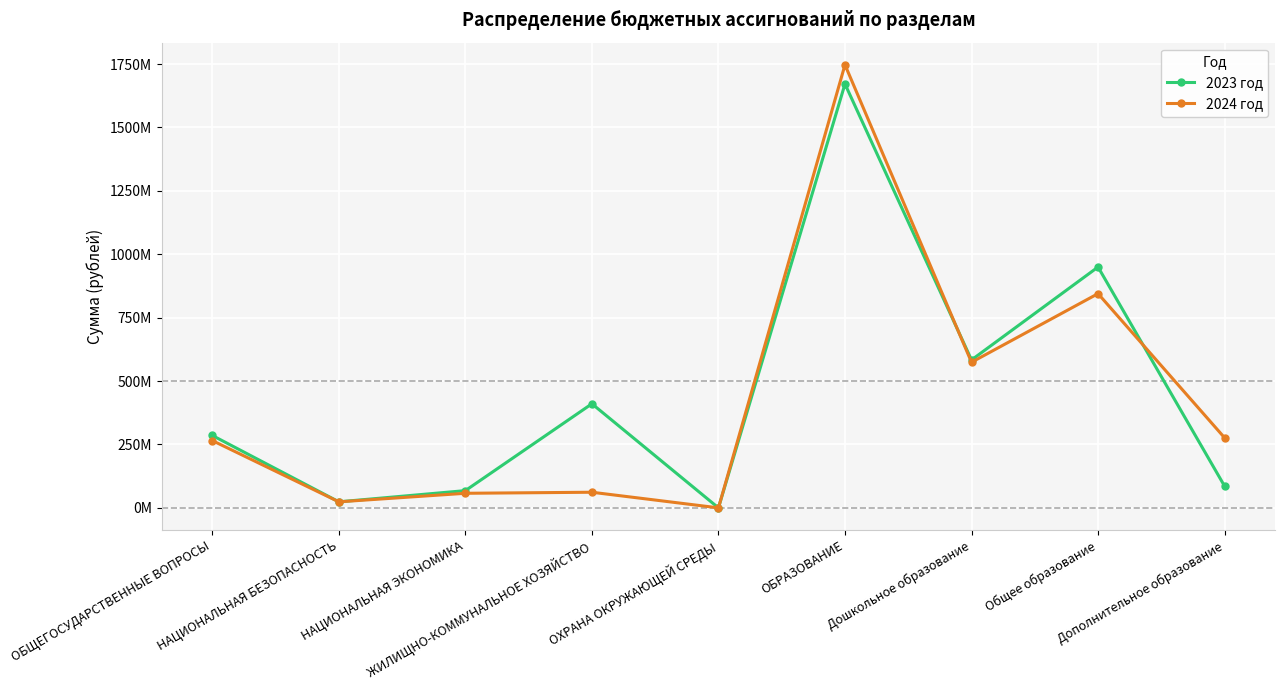

Is this an area chart (filled region under the line)?

No